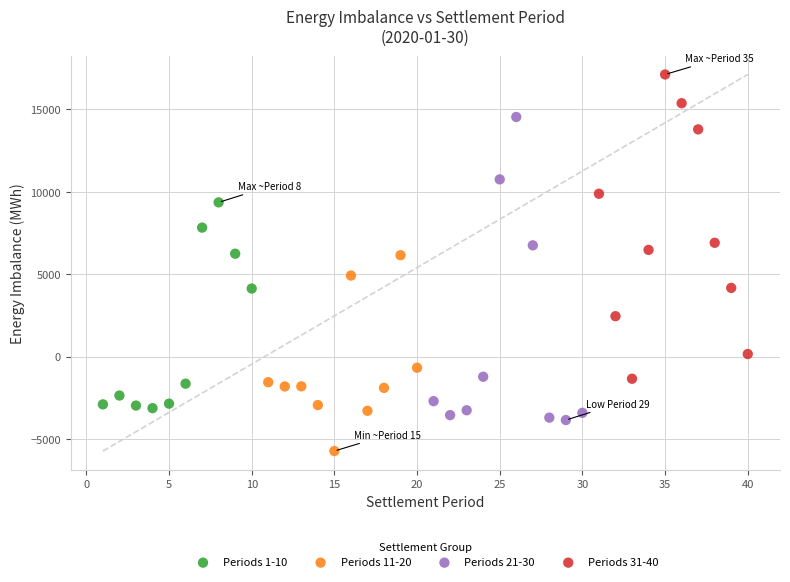

Which series reaches the maximum Y coordinate?

Periods 31-40